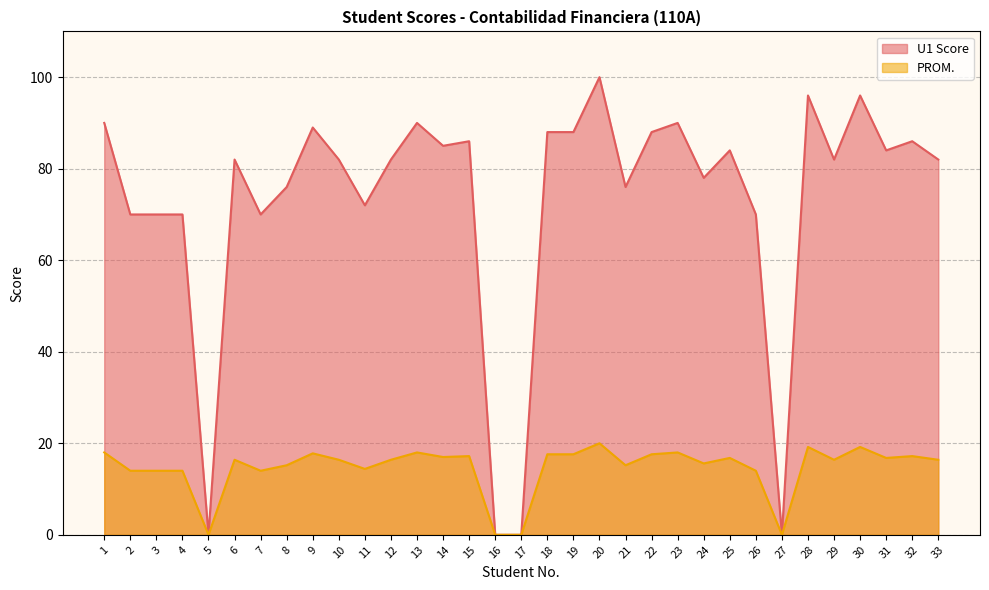

What is the sum of the PROM. values at 13 and 17?

18.0